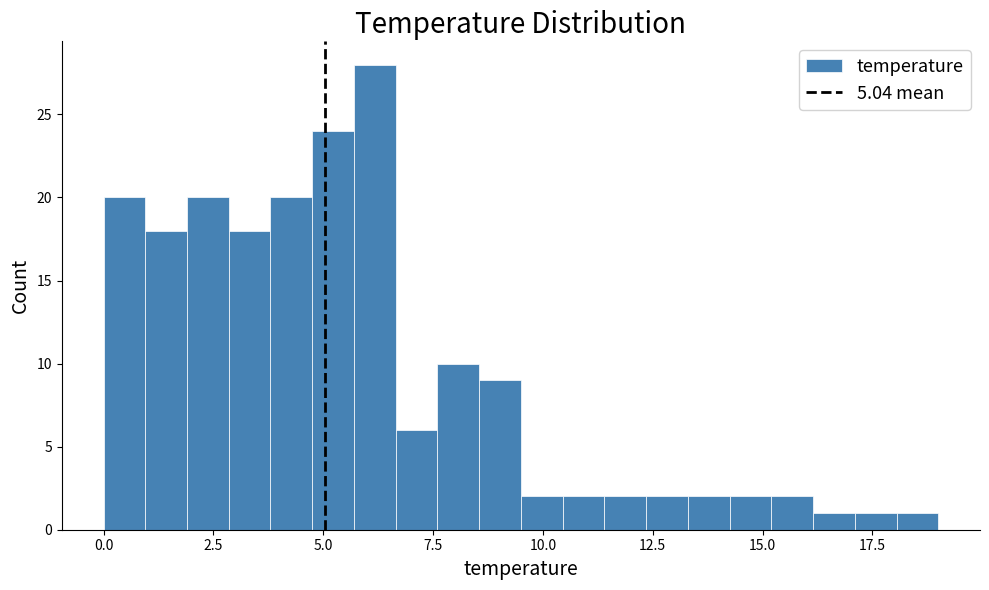

Around what value on the x-axis is the tallest bar? Give the approximate position of its centre, as read against the axis.

6.0